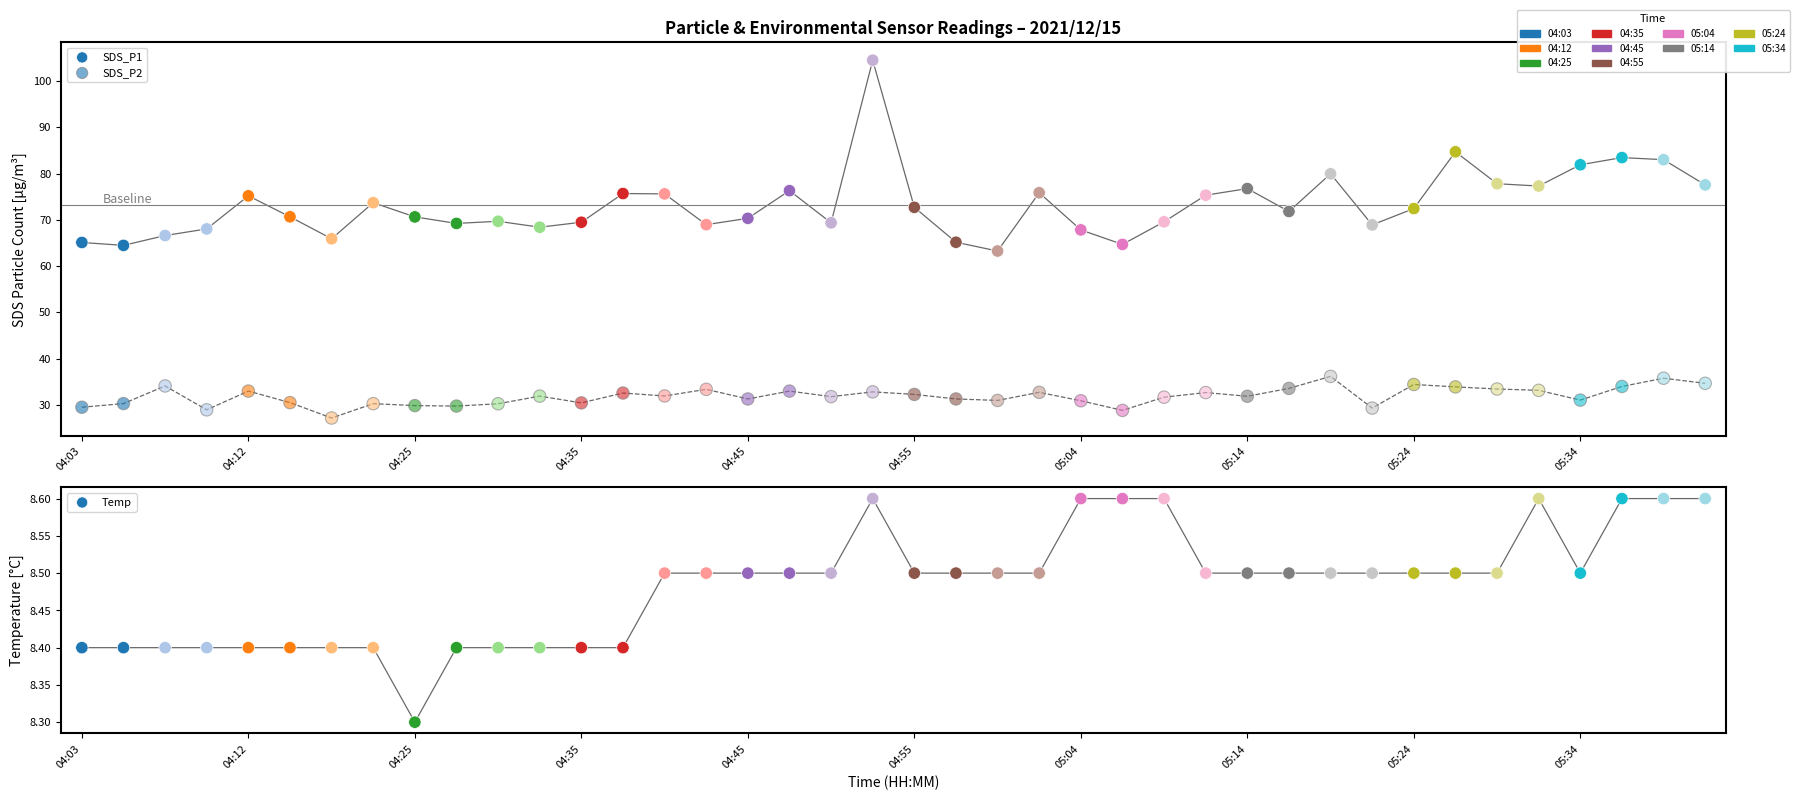

At which category is the sum across all series the highest?

19